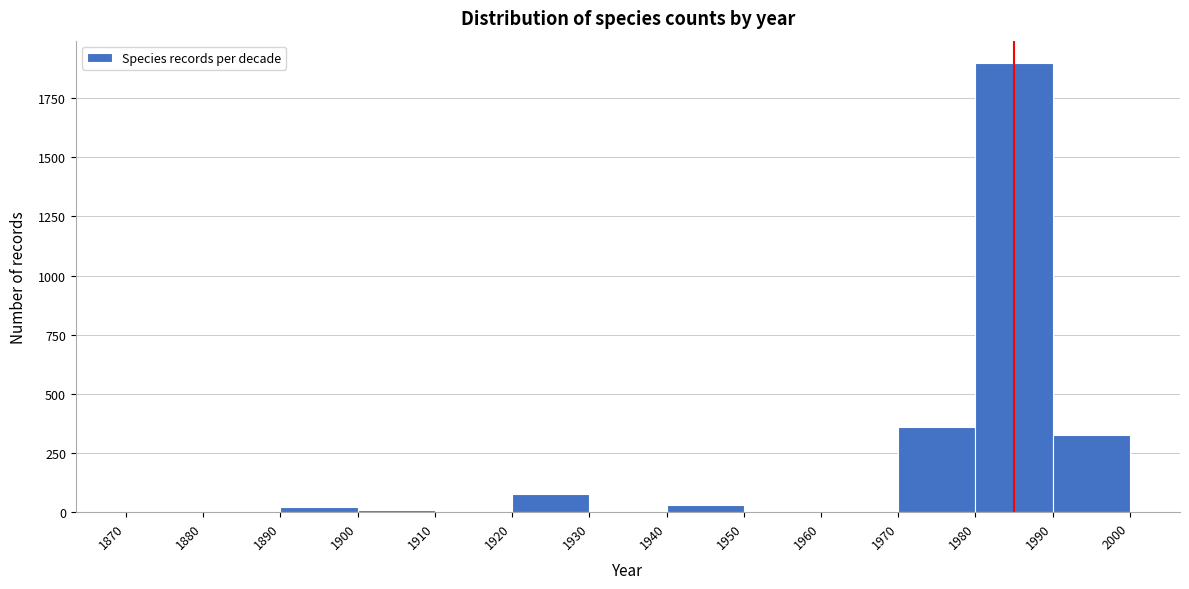

Over which range of the x-axis is the bar tallest?

1980 to 1990